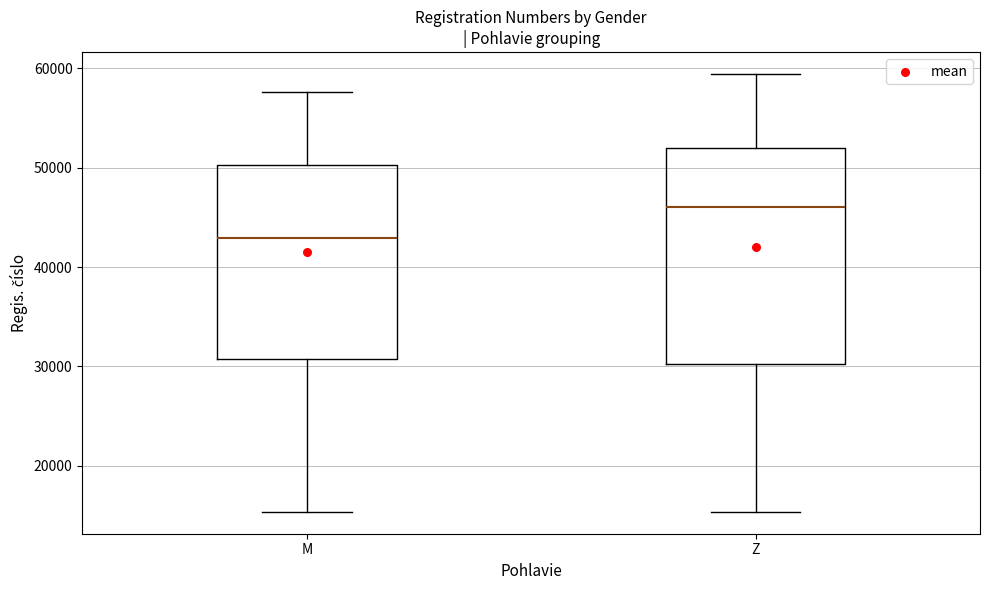

Which box has the lowest median line?

M